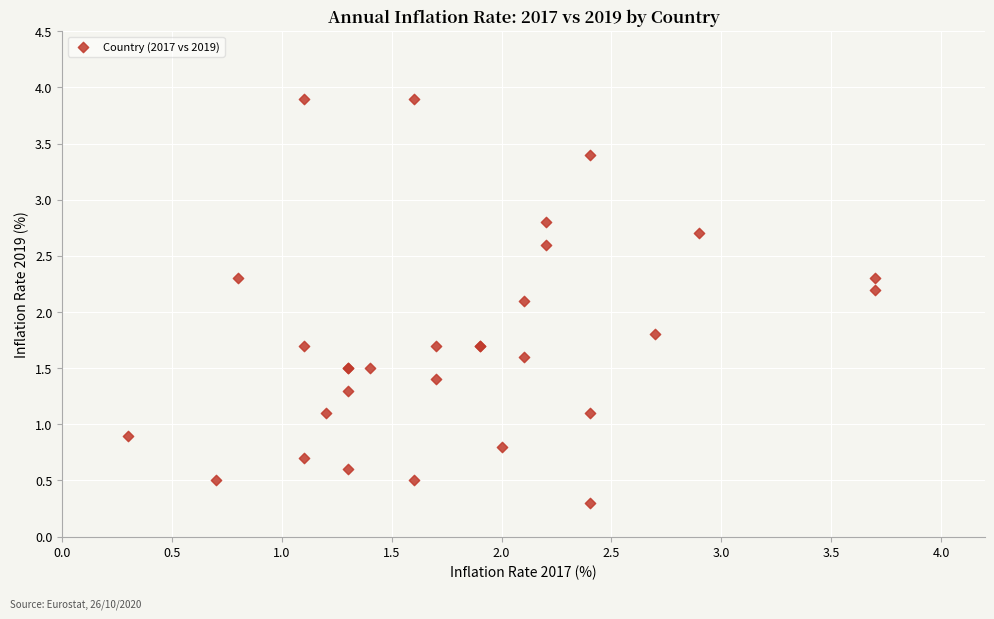

What Y value in the scatter plot is closest to 2?

2.1